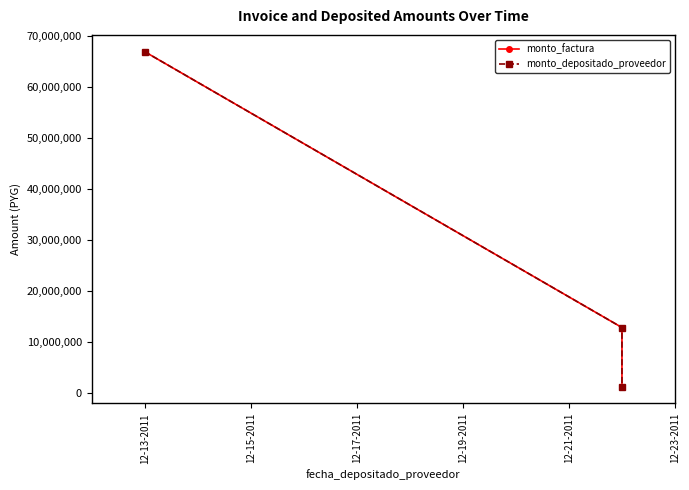

At which category is the sum across all series the highest?

12-13-2011